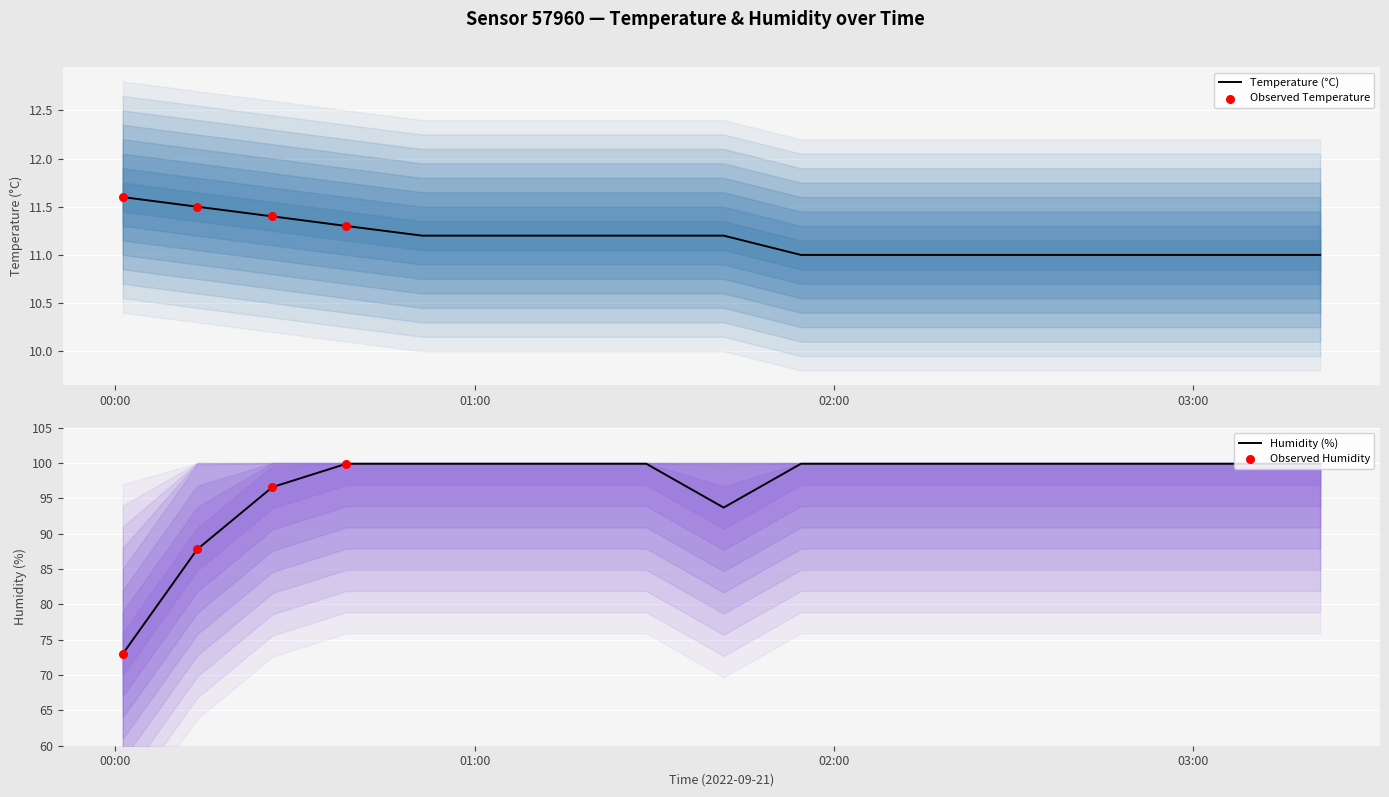

Which series has the widest spread of Y values?

humidity